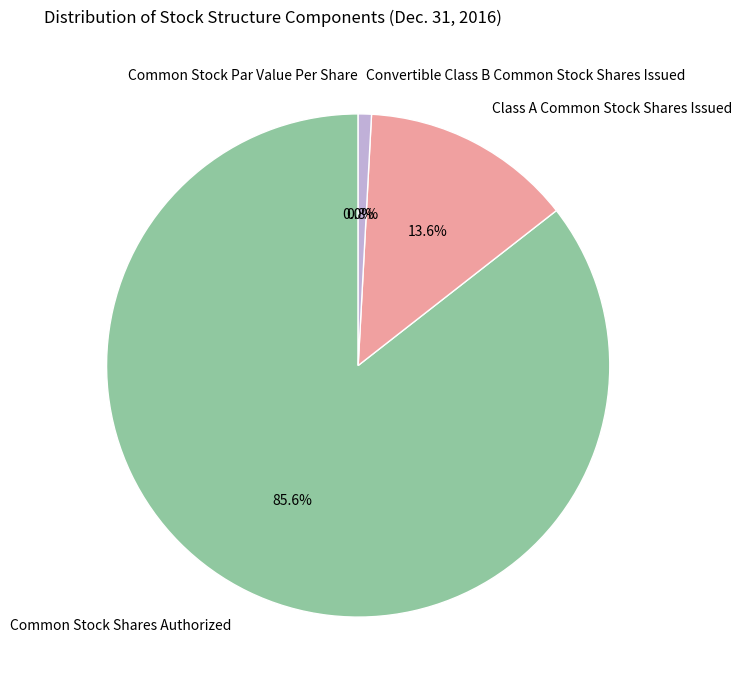

Do Convertible Class B Common Stock Shares Issued and Common Stock Shares Authorized together represent more than half of the pie?

Yes